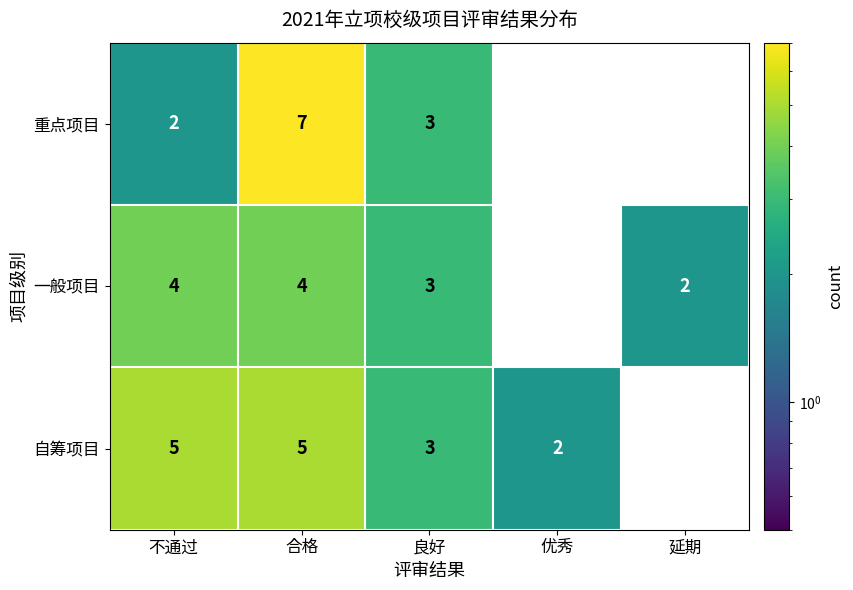

Which series has the largest total across all categories?

自筹项目